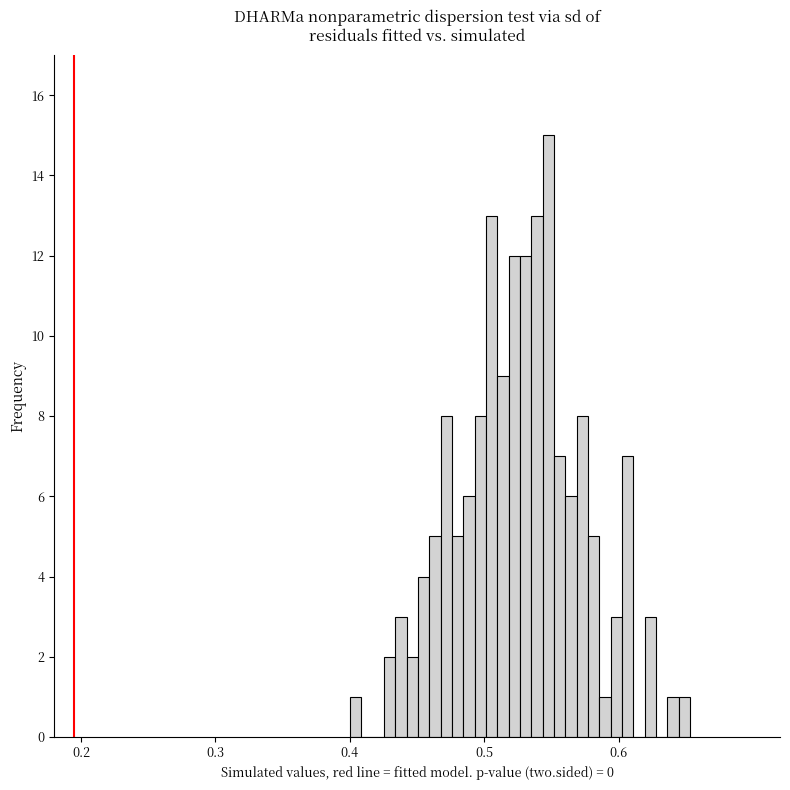

Around what value on the x-axis is the tallest bar? Give the approximate position of its centre, as read against the axis.

0.55